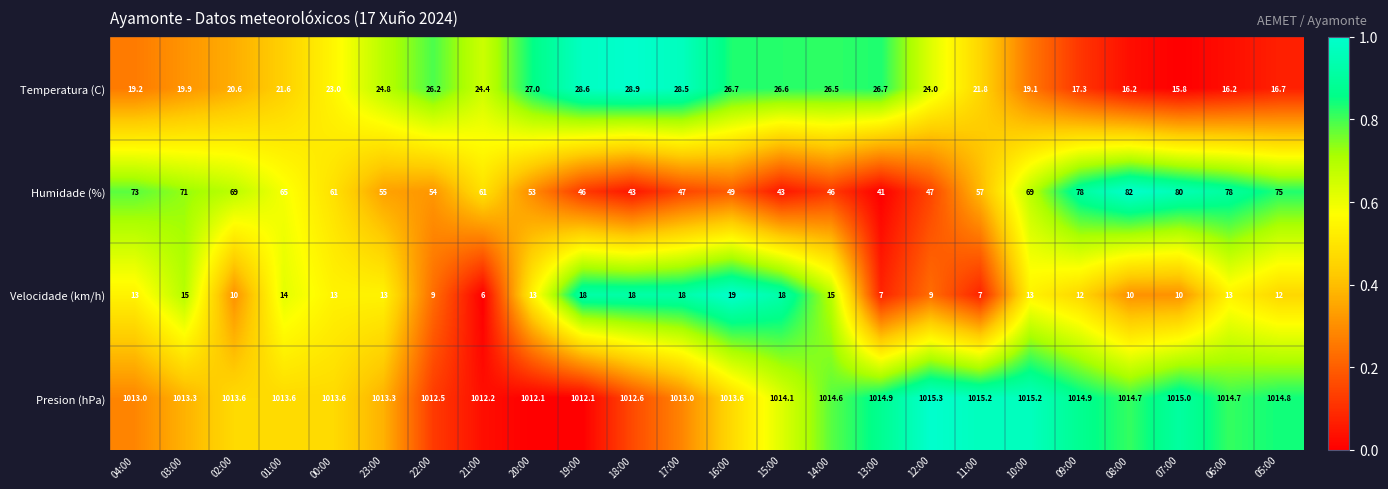

Which category has the lowest value across all series?

21:00